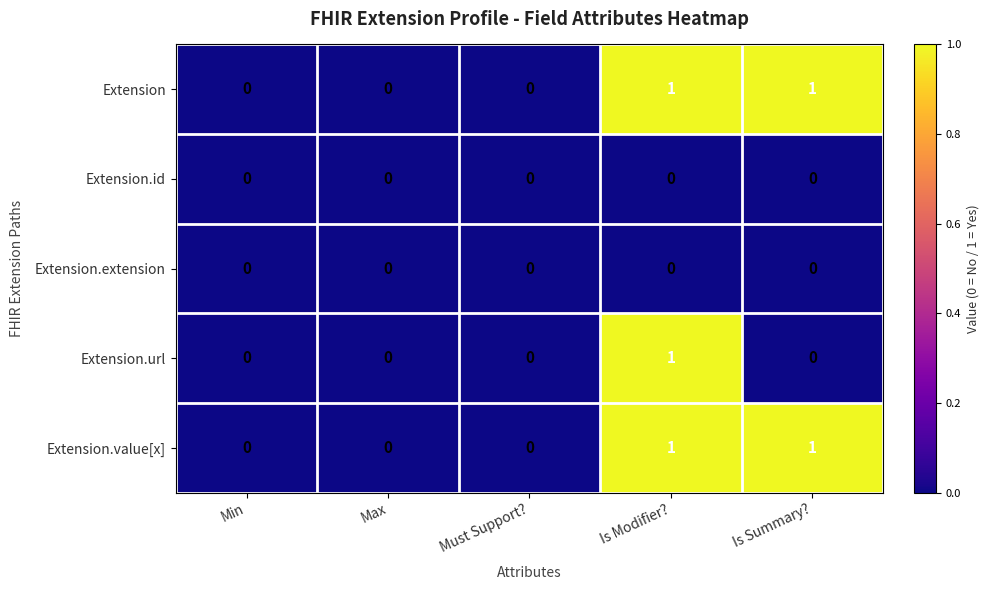

How many data points does each series have?

5